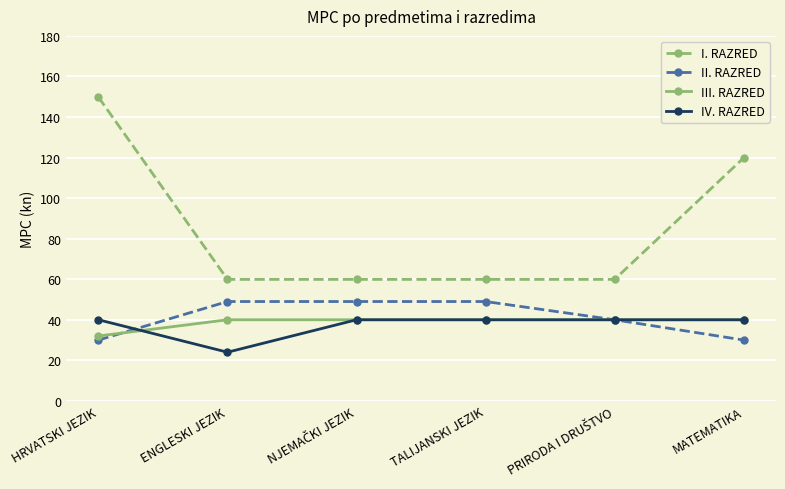

Count the II. RAZRED values in the range 30 to 49.

6